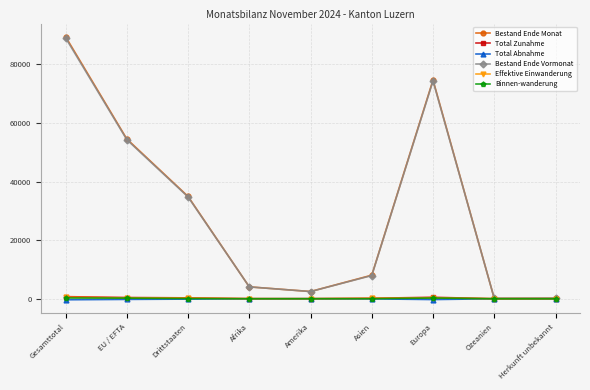

Which series has the widest spread of values?

Bestand Ende Monat